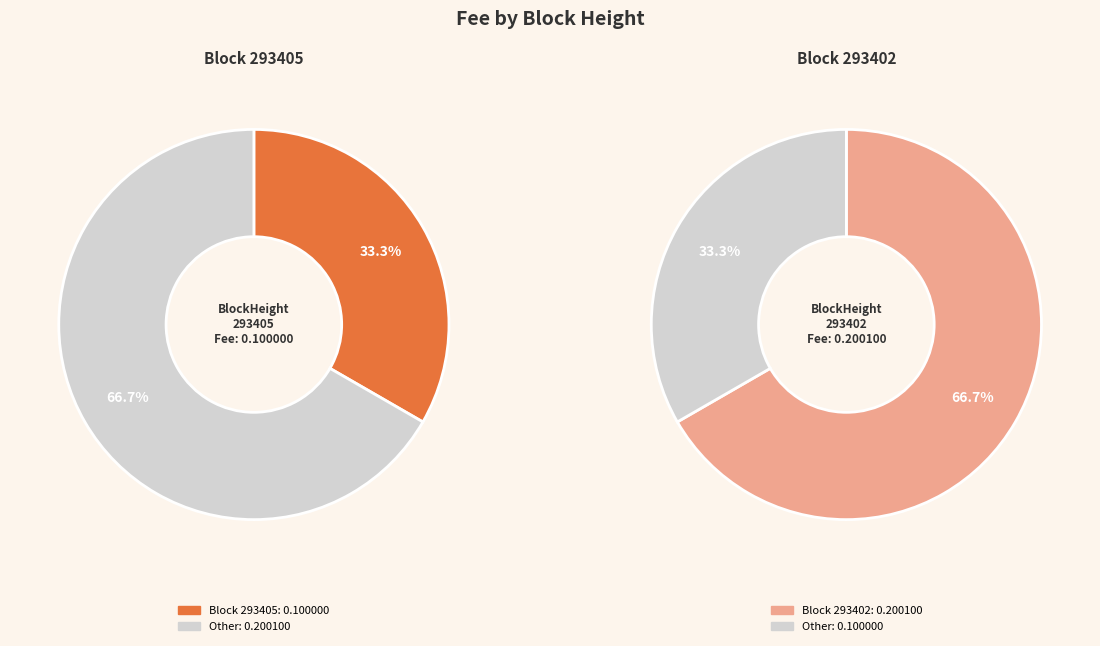

How many slices are in this pie chart?

2